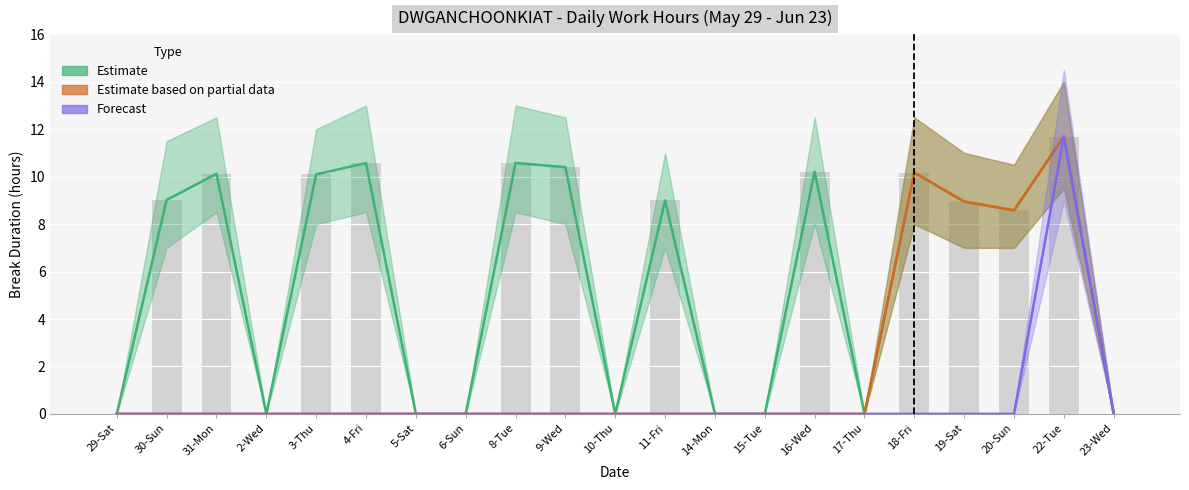

What is the sum of all Forecast values?

11.7